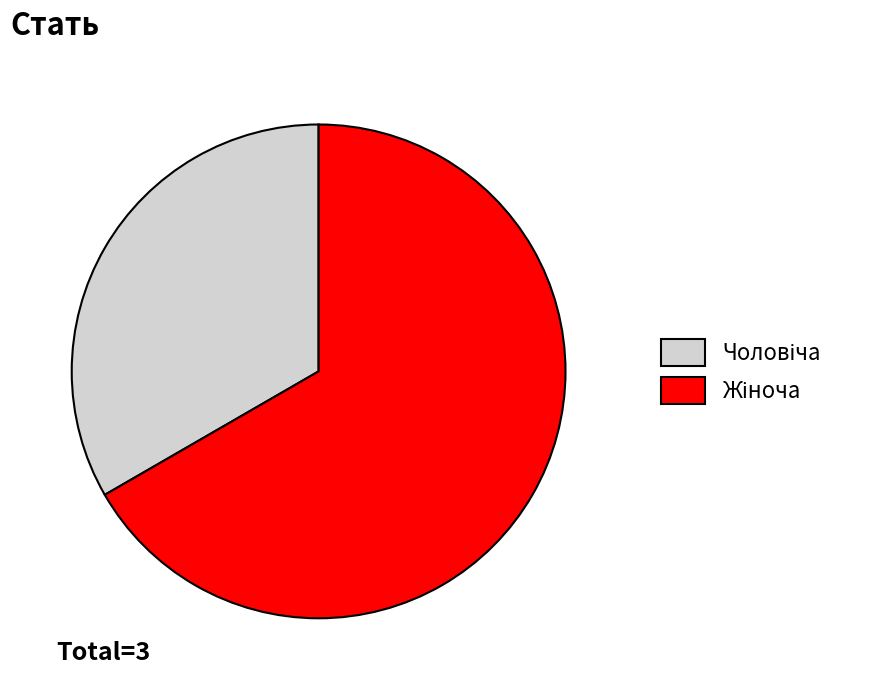

Does any single category account for the majority?

Yes